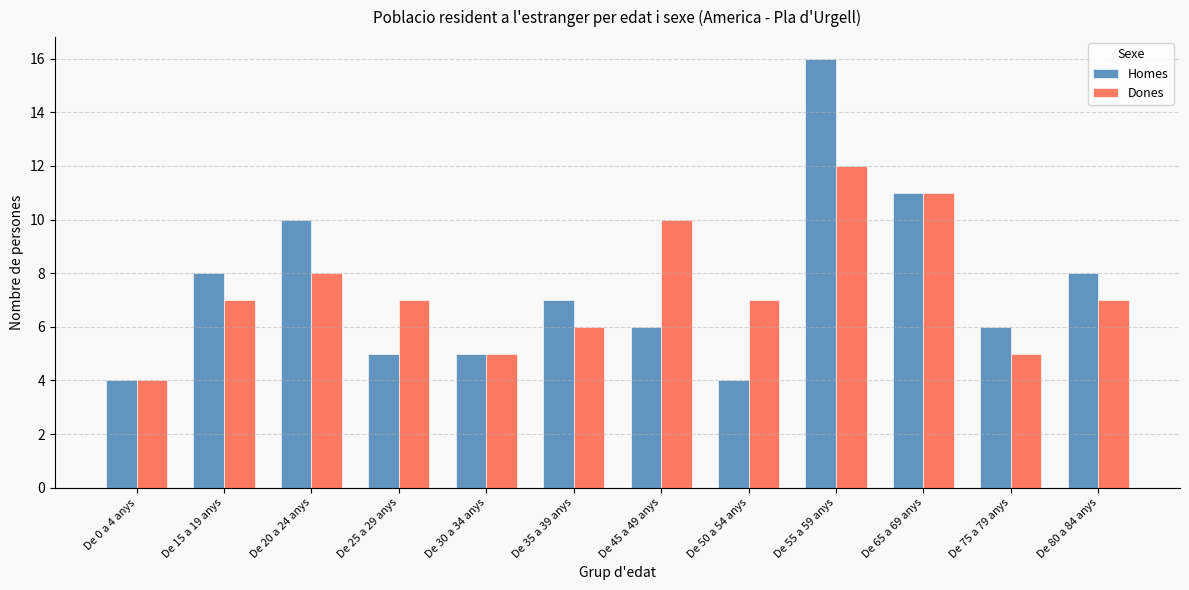

What position from the left is De 35 a 39 anys?

6